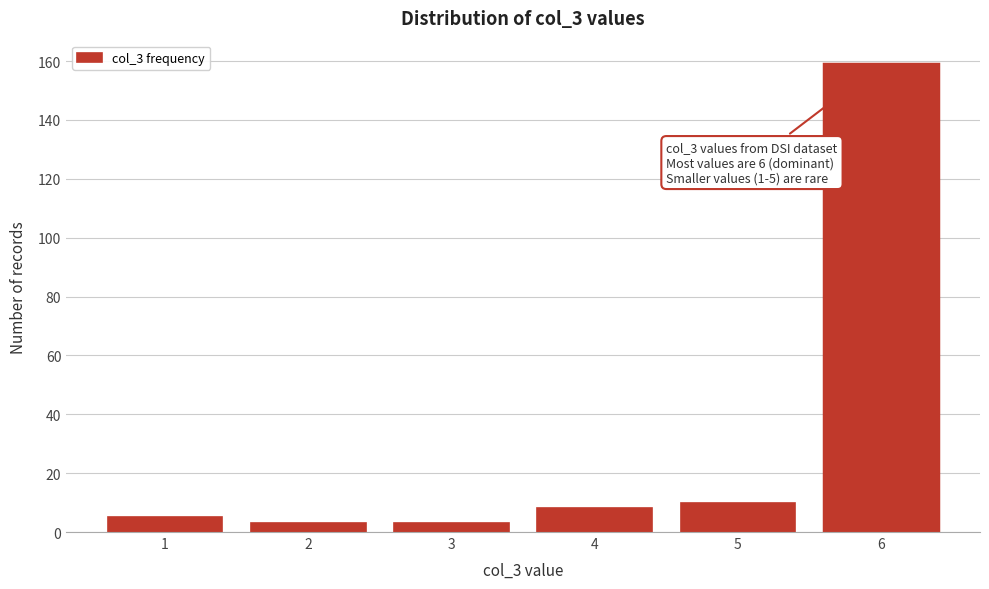

Reading left to right, list all the values displayed in this chart.

5	3	3	8	10	159